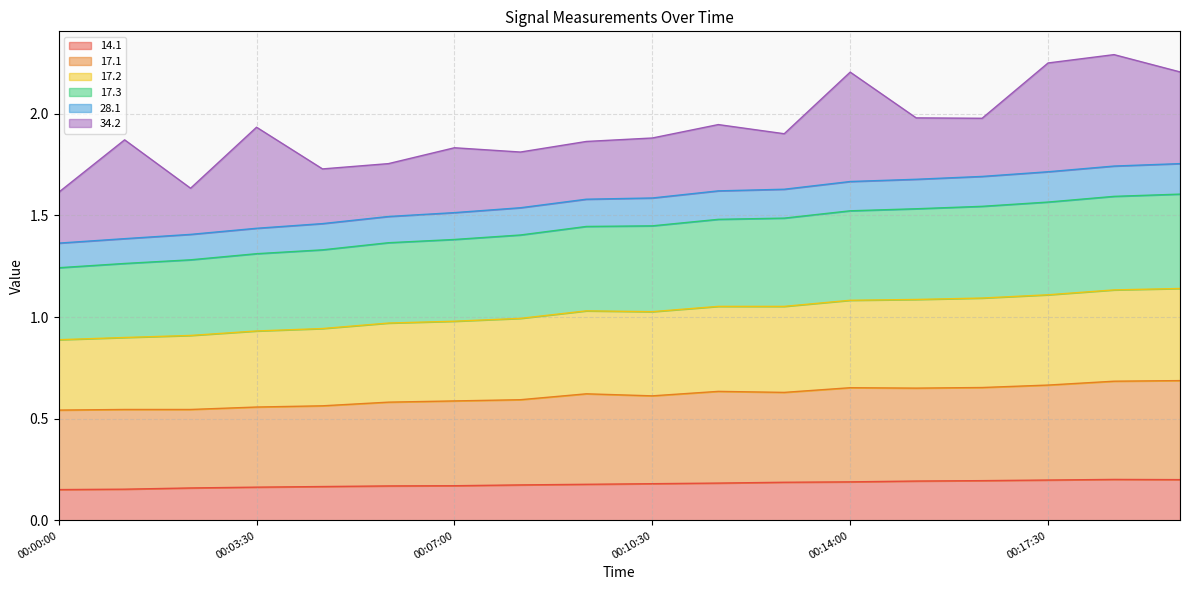

At which category does 17.1 reach its first local peak?

00:09:20